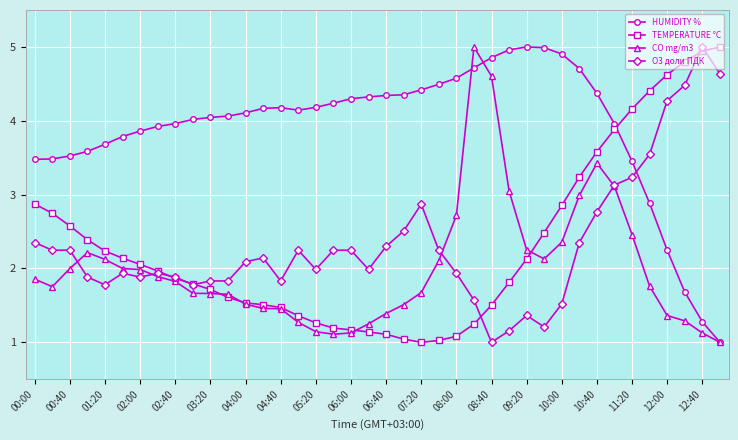

Count the number of categories in the chart.

40